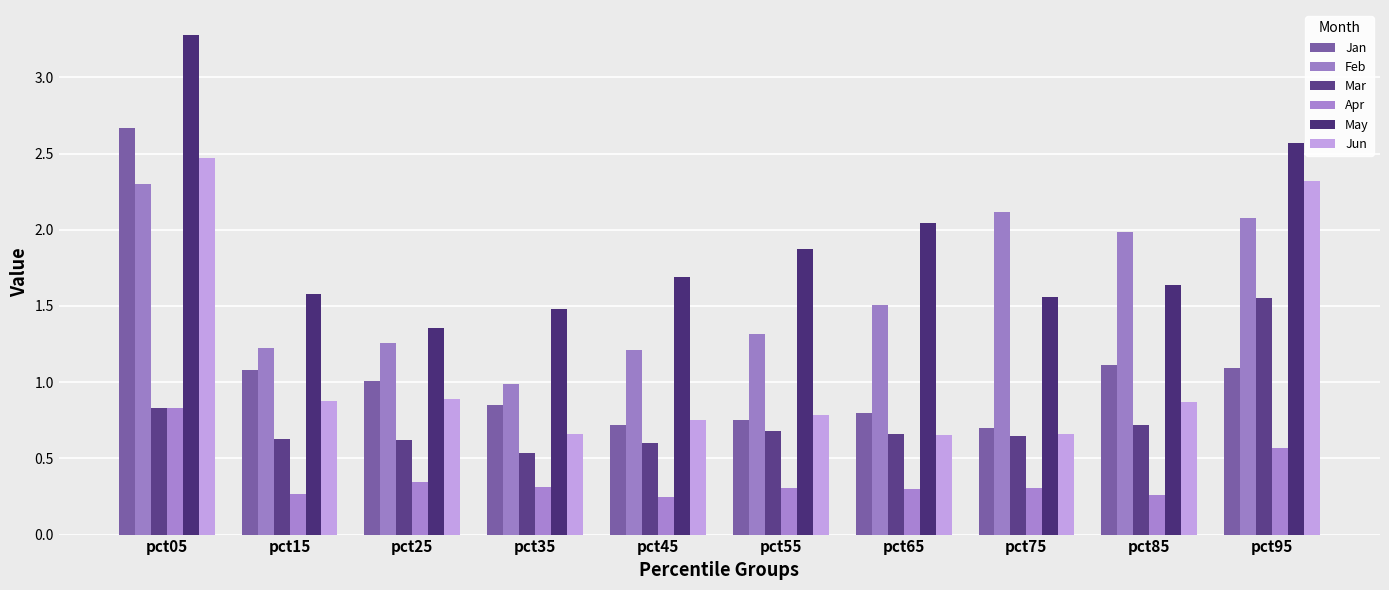

What is the value of the Feb bar at the 4th from the left?

1.0